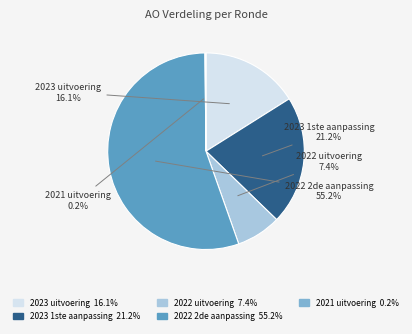

Do 2023 1ste aanpassing and 2023 uitvoering together represent more than half of the pie?

No